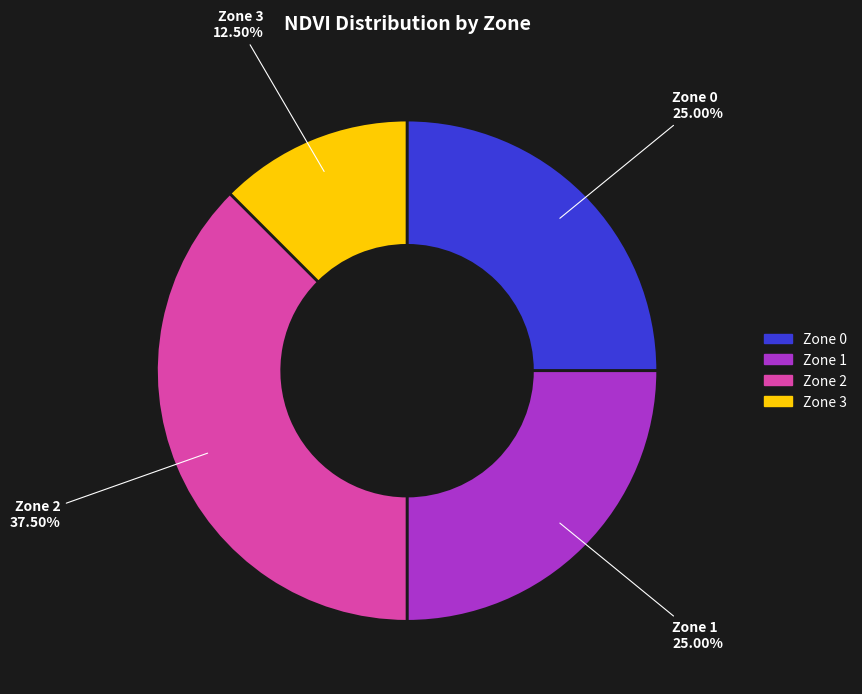

Does Zone 3 represent more than half of the total?

No